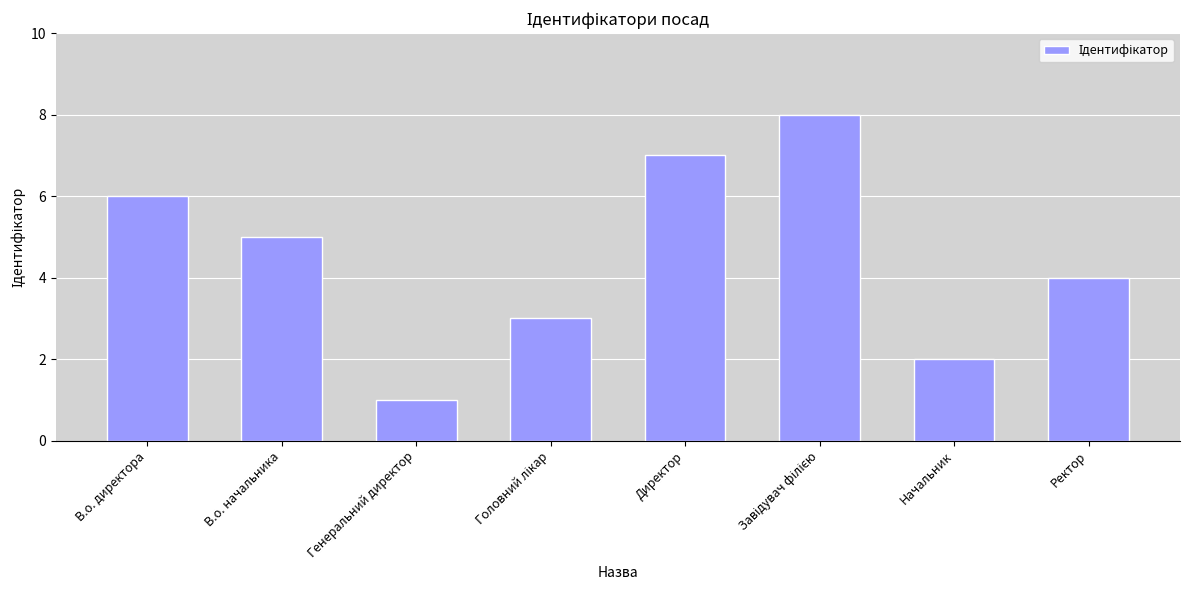

What is the change in value from В.о. директора to Генеральний директор?

-5